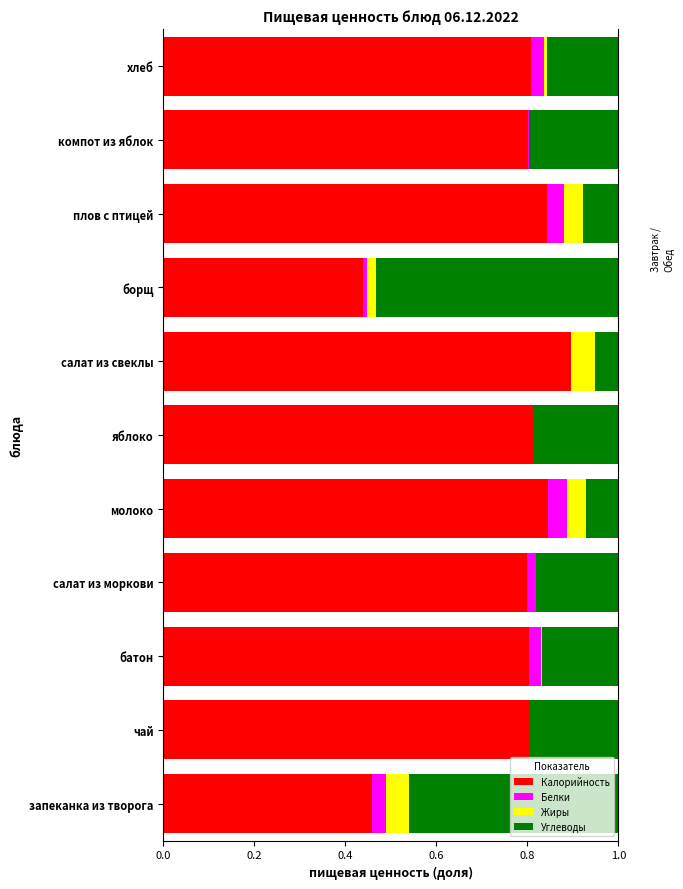

What is the difference between the Калорийность values at салат из свеклы and запеканка из творога?

0.4